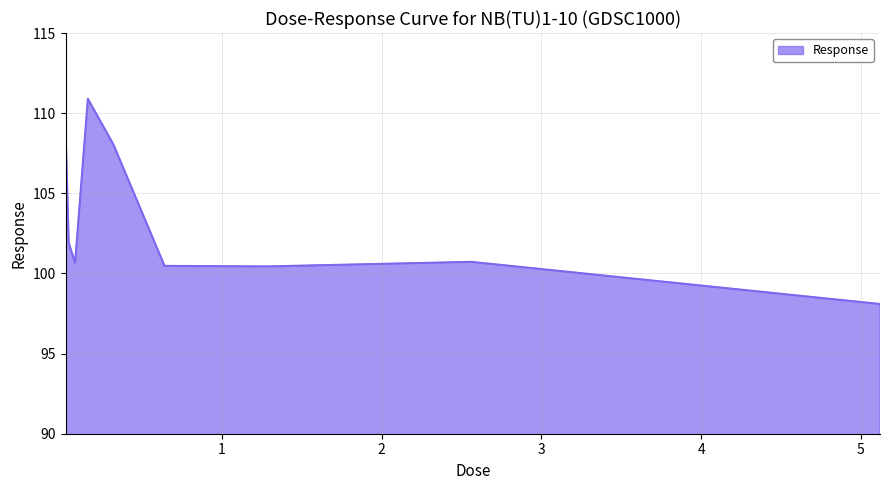

What is the smallest value displayed?

98.1